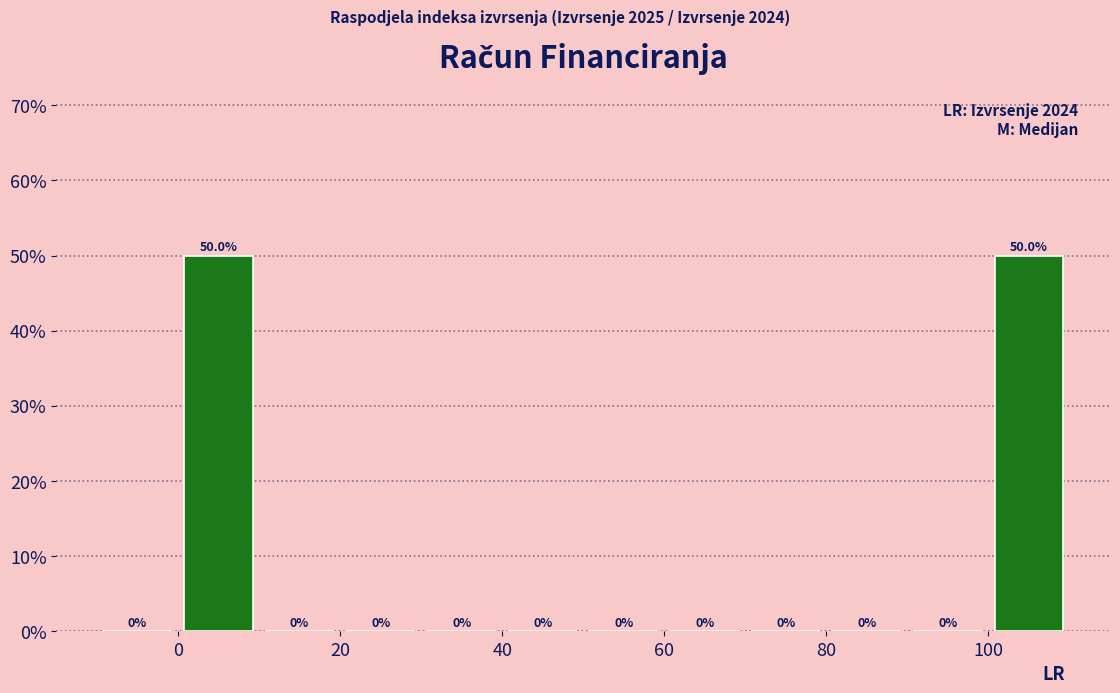

Reading left to right, list every bar in this chart as the range it spans on the x-axis followed by its height.

-10 to 0: 0.0
0 to 10: 50.0
10 to 20: 0.0
20 to 30: 0.0
30 to 40: 0.0
40 to 50: 0.0
50 to 60: 0.0
60 to 70: 0.0
70 to 80: 0.0
80 to 90: 0.0
90 to 100: 0.0
100 to 110: 50.0